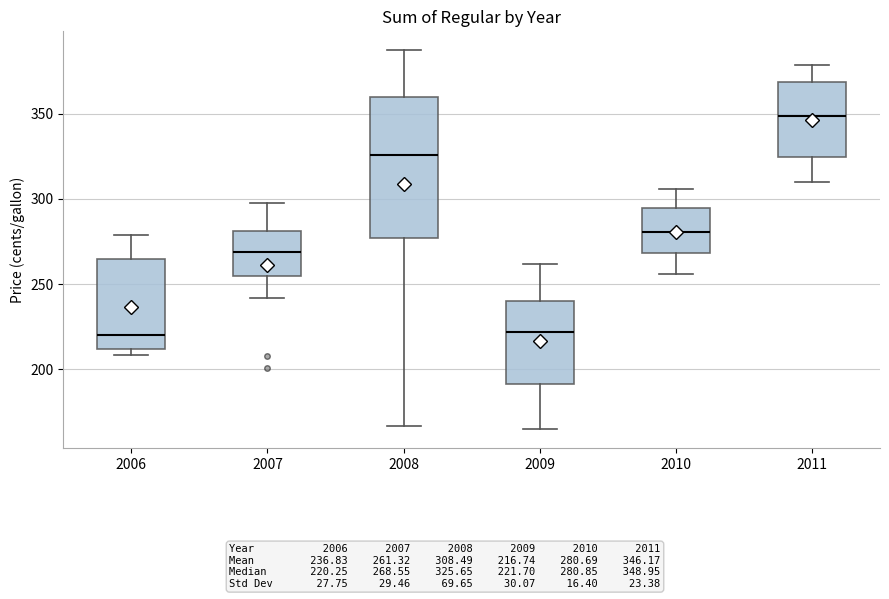

Which box is the tallest, from its lower edge to its upper edge?

2008